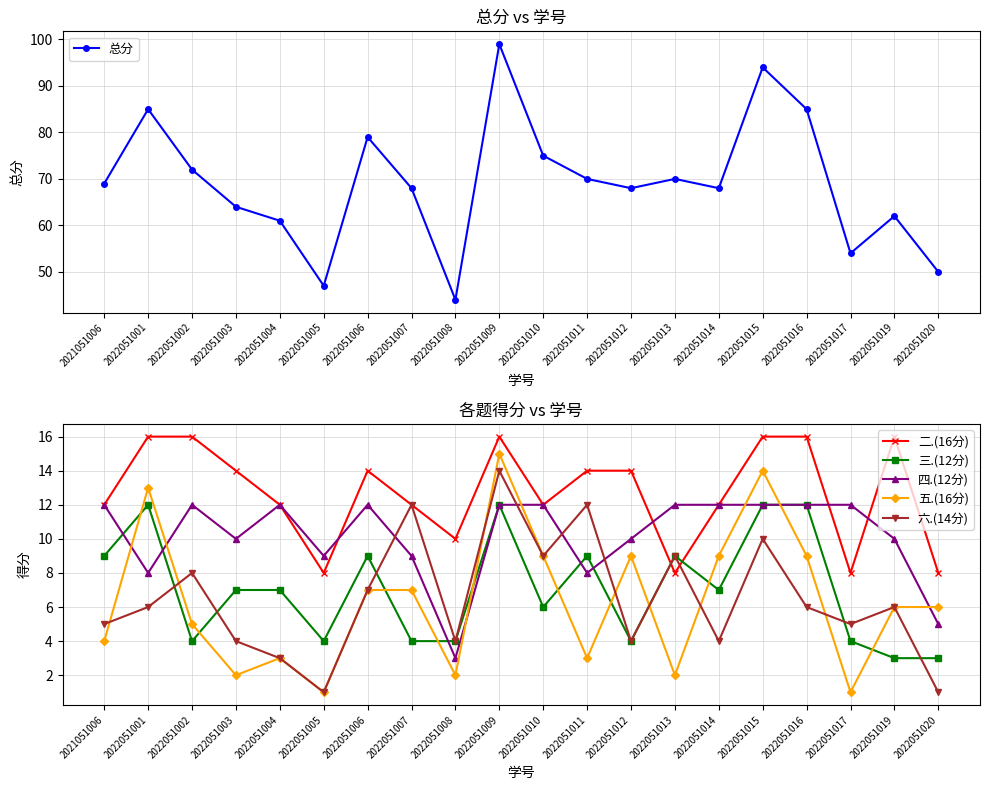

Which series has the largest range (max minus min)?

总分